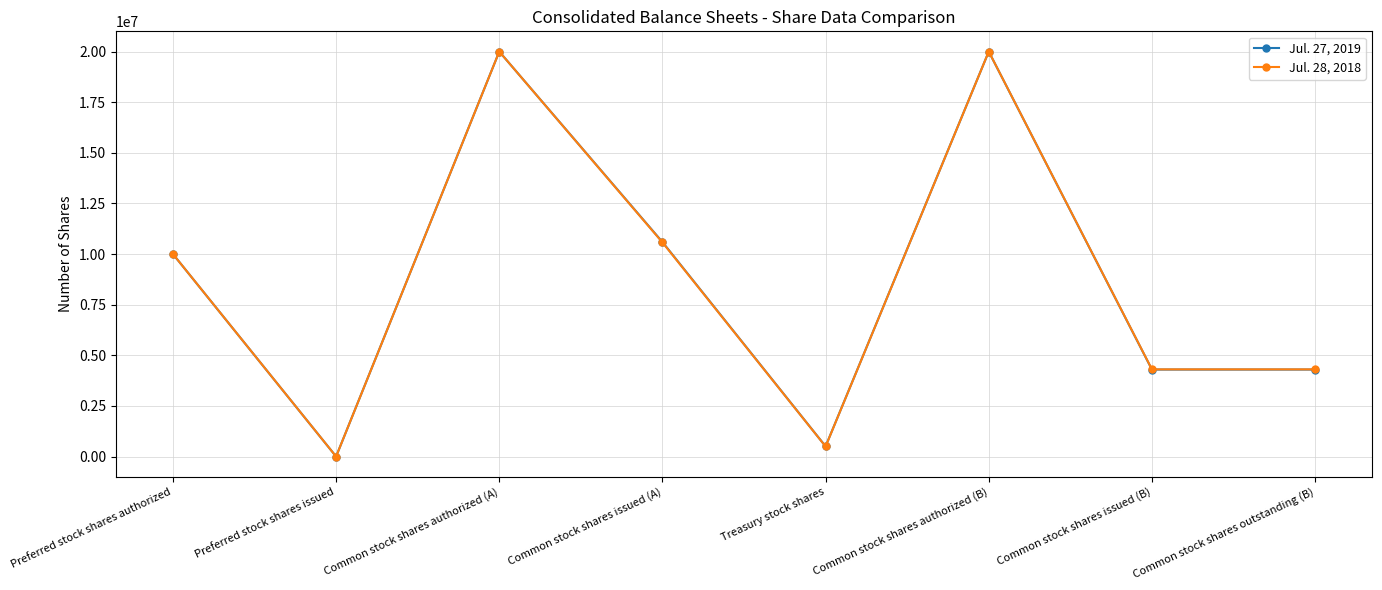

What is the total value across all series at Common stock shares outstanding (B)?

8598000